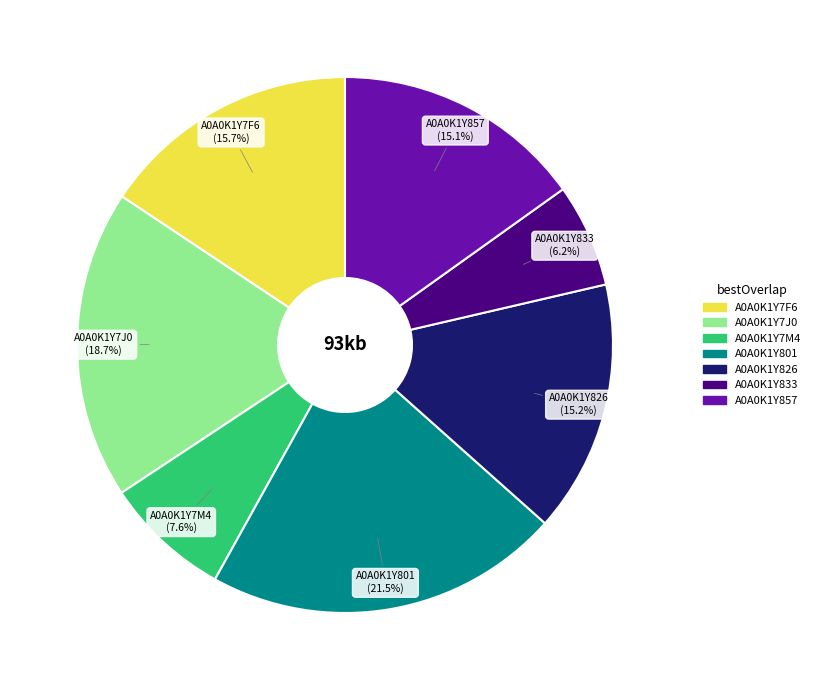

Approximately how many times larger is the value at A0A0K1Y833 compared to A0A0K1Y857?

0.4